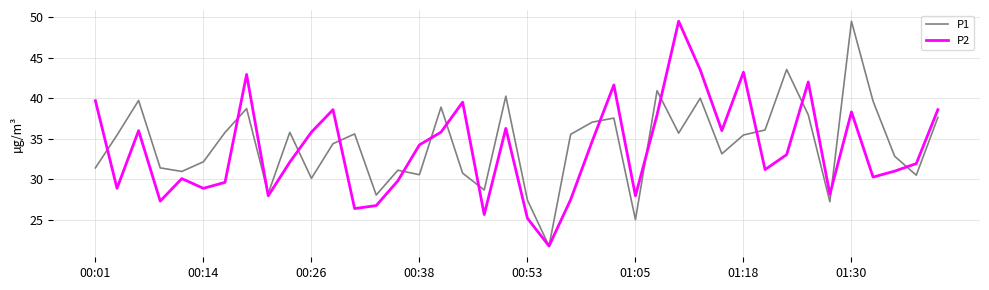

What is the greatest value displayed?

49.5